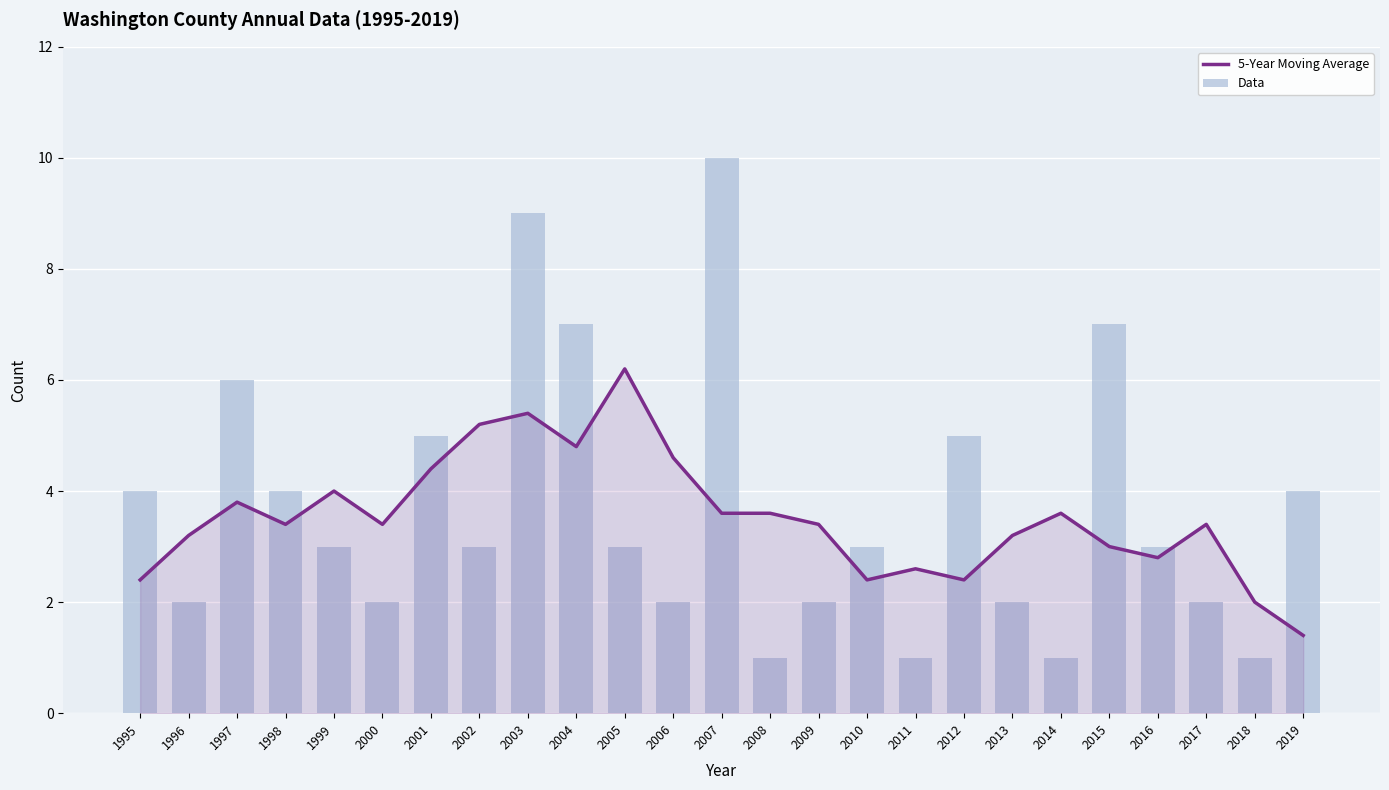

List the labels in order of Data value, largest first.

2007, 2003, 2004, 2015, 1997, 2001, 2012, 1995, 1998, 2019, 1999, 2002, 2005, 2010, 2016, 1996, 2000, 2006, 2009, 2013, 2017, 2008, 2011, 2014, 2018